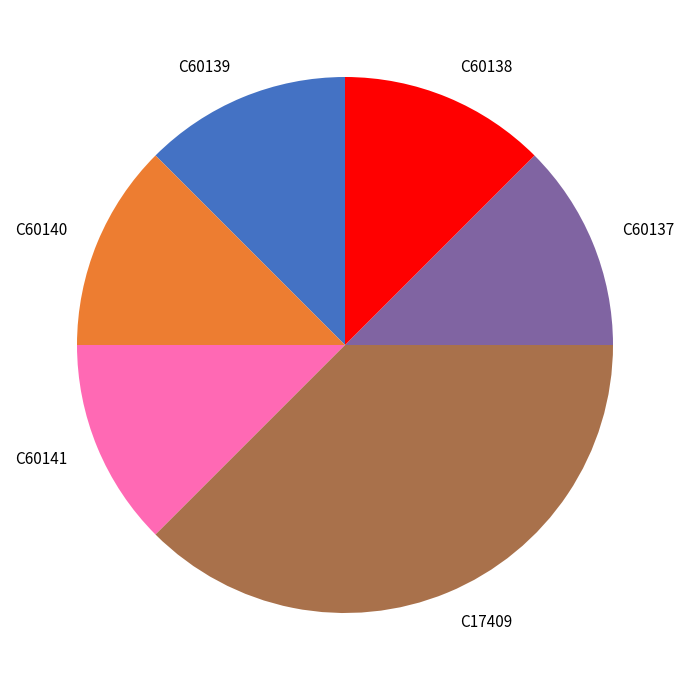

Between C17409 and C60141, which is larger?

C17409